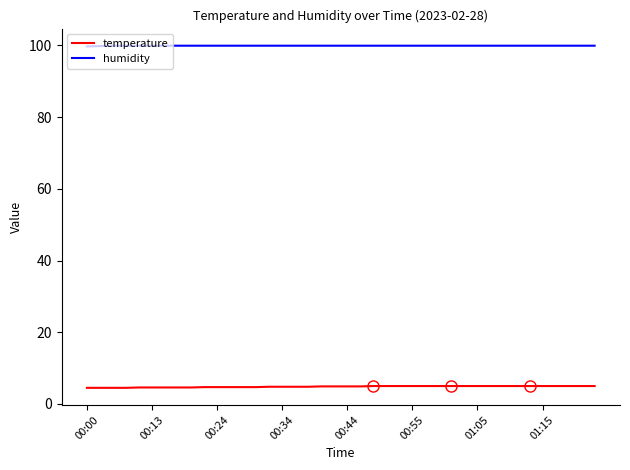

Which series has the largest total across all categories?

humidity